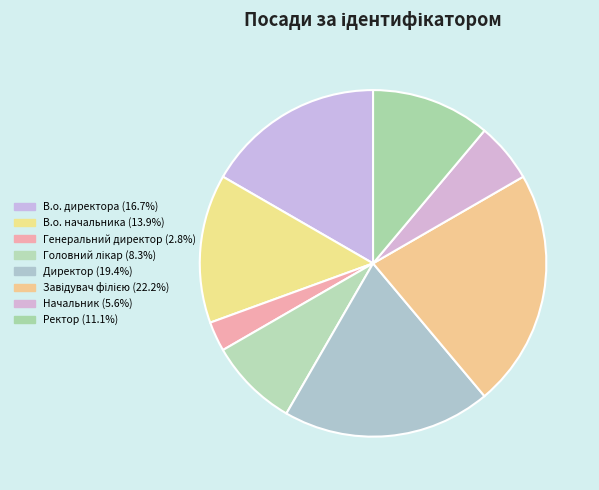

Is the sum of Генеральний директор and Директор greater than half?

No